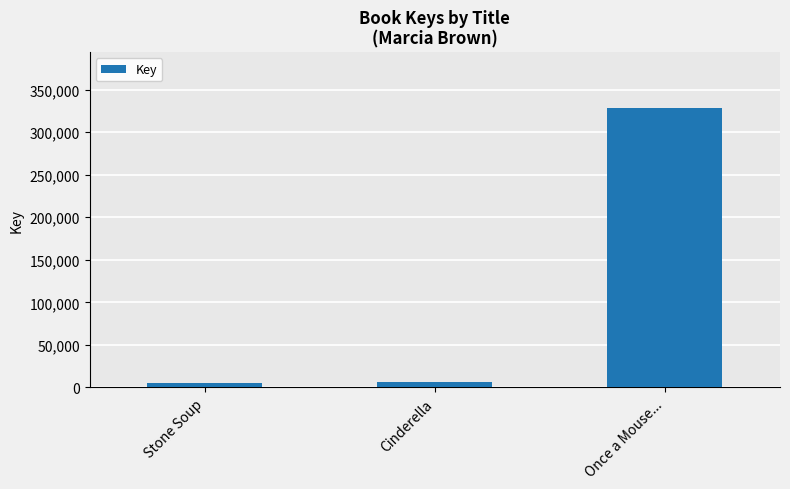

At which label is the value closest to 166997?

Cinderella